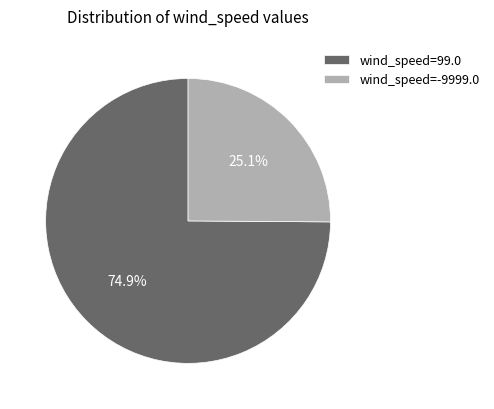

Which slice is the largest?

wind_speed=99.0